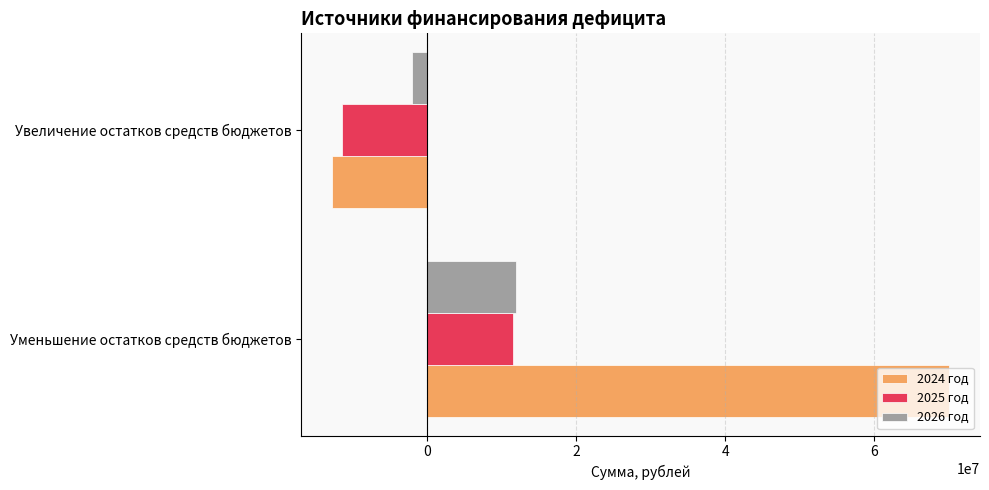

What is the average value of the 2024 год series?

28648149.5